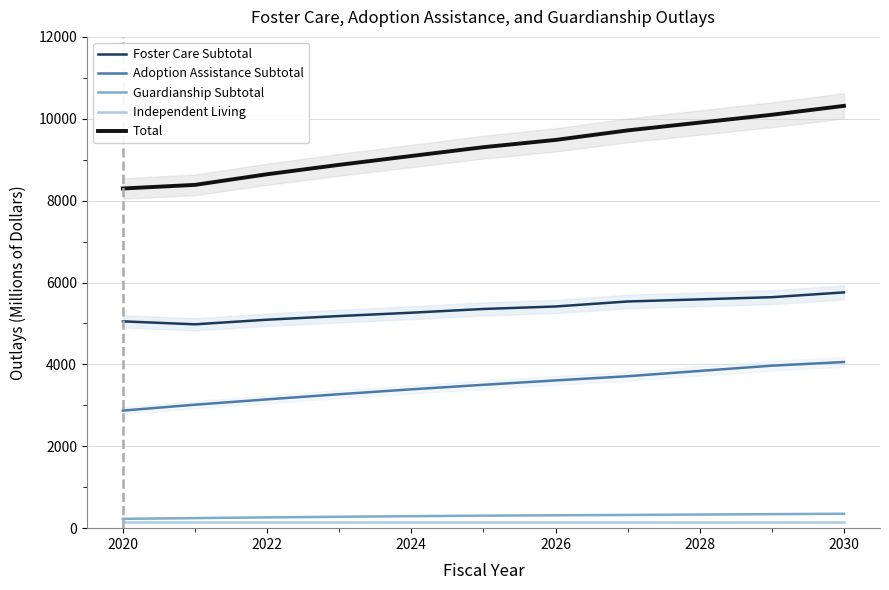

Reading right to left, extract all data points from this chart.

Foster Care Subtotal: 5759	5642	5589	5537	5415	5354	5263	5181	5092	4979	5052
Adoption Assistance Subtotal: 4058	3969	3841	3711	3609	3502	3391	3272	3146	3016	2872
Guardianship Subtotal: 352	343	333	323	315	306	293	279	263	246	228
Independent Living: 143	143	143	143	143	143	143	143	143	143	143
Total: 10315	10098	9907	9716	9483	9306	9091	8875	8645	8385	8297